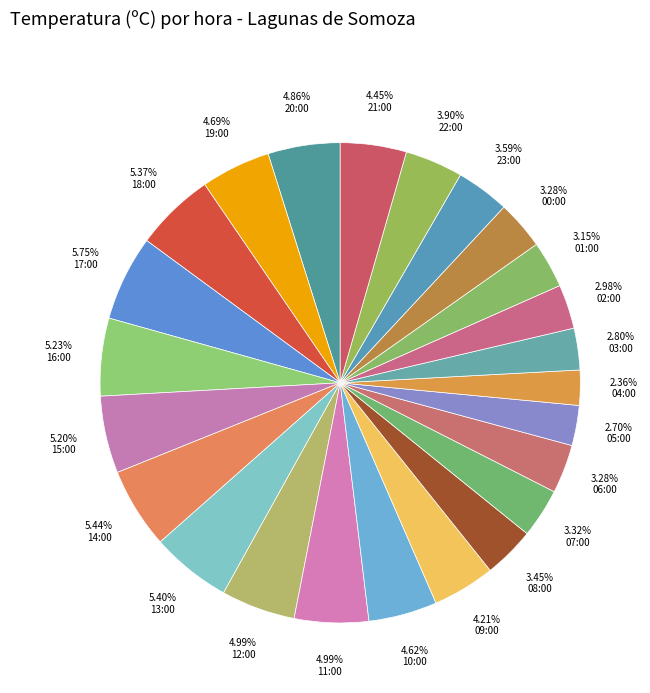

Which slice is the smallest?

04:00